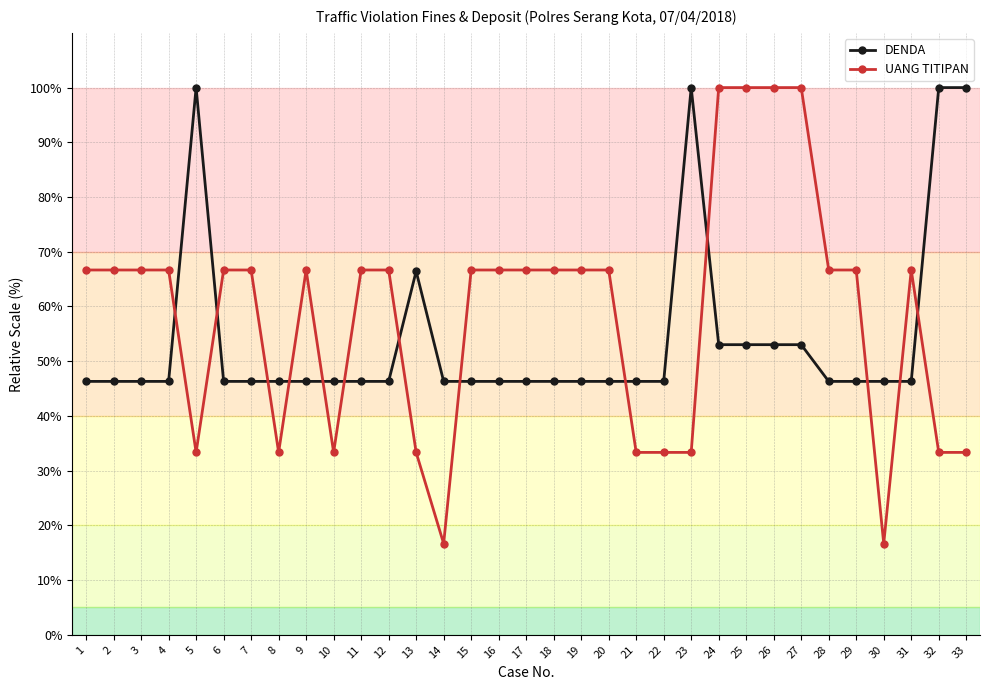

What is the total value across all series at 3?

113.0